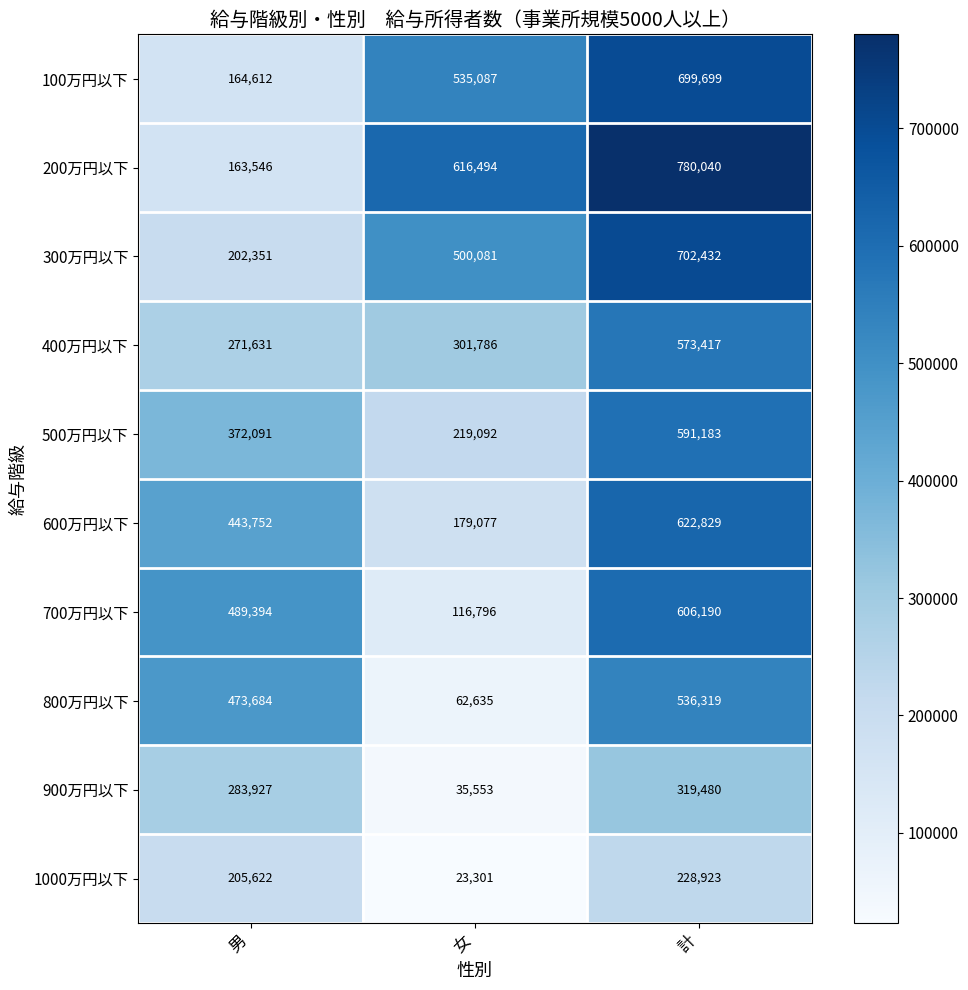

Read the 900万円以下 value at 男.

283927